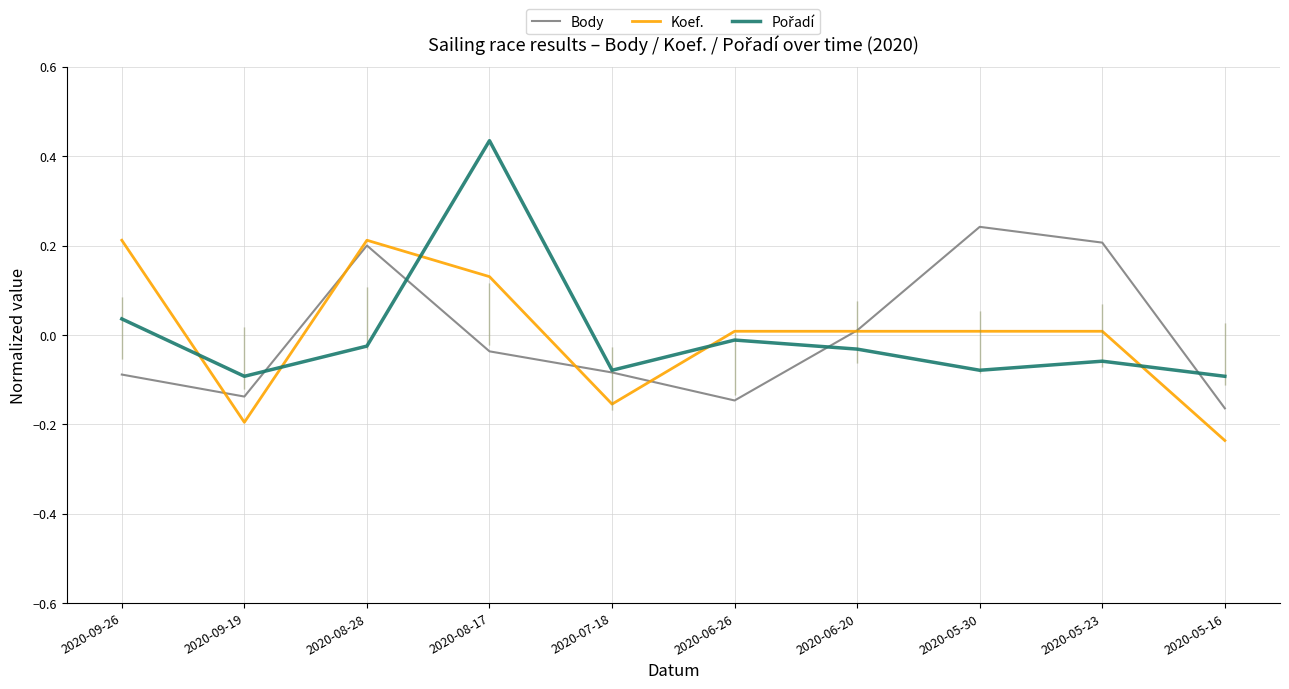

Which series has the largest total across all categories?

Koef.